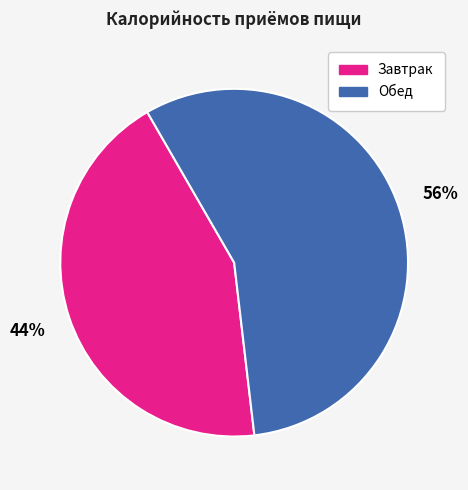

Approximately how many times larger is the value at Завтрак compared to Обед?

0.8